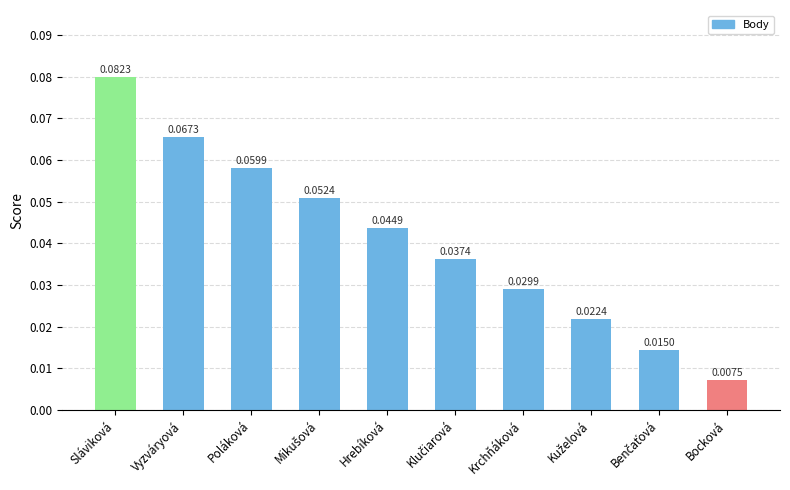

Reading left to right, extract all data points from this chart.

Sláviková=0.1	Vyzváryová=0.1	Poláková=0.1	Mikušová=0.1	Hrebíková=0.0	Klučiarová=0.0	Krchňáková=0.0	Kuželová=0.0	Benčaťová=0.0	Bocková=0.0